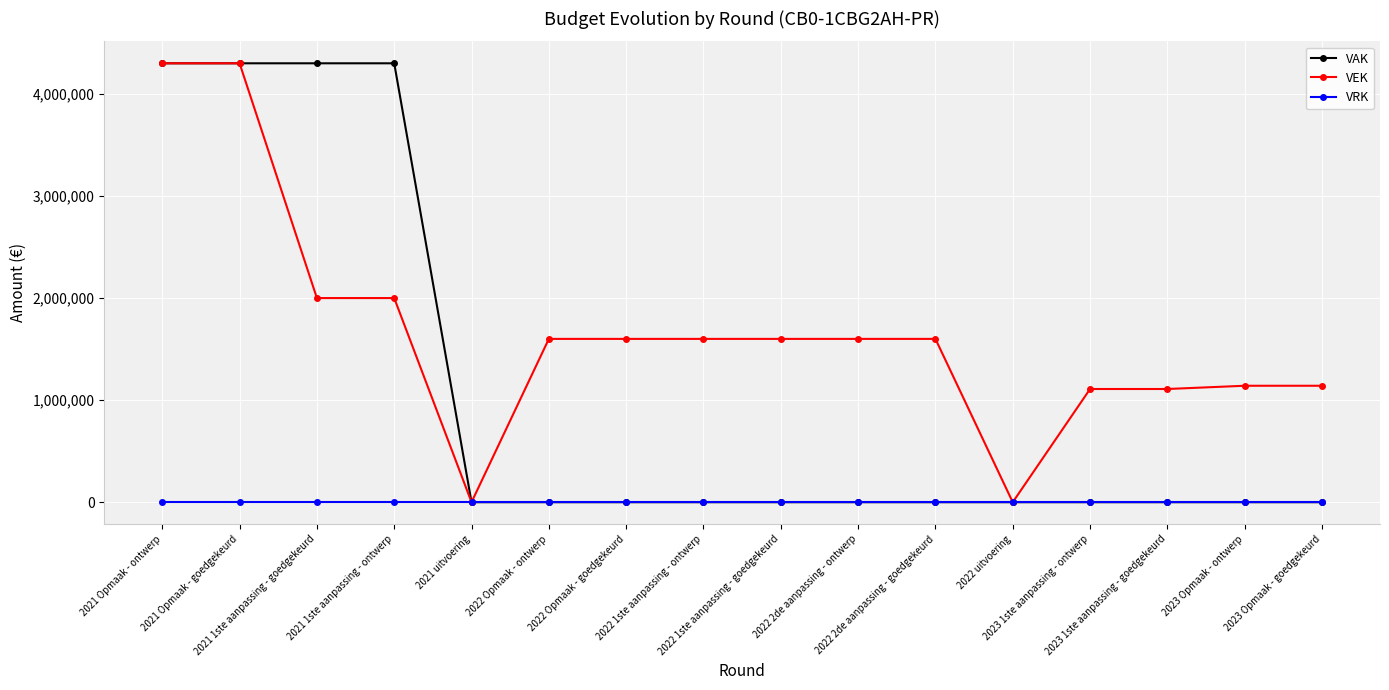

At how many categories does at least one series exceed 2129370?

4